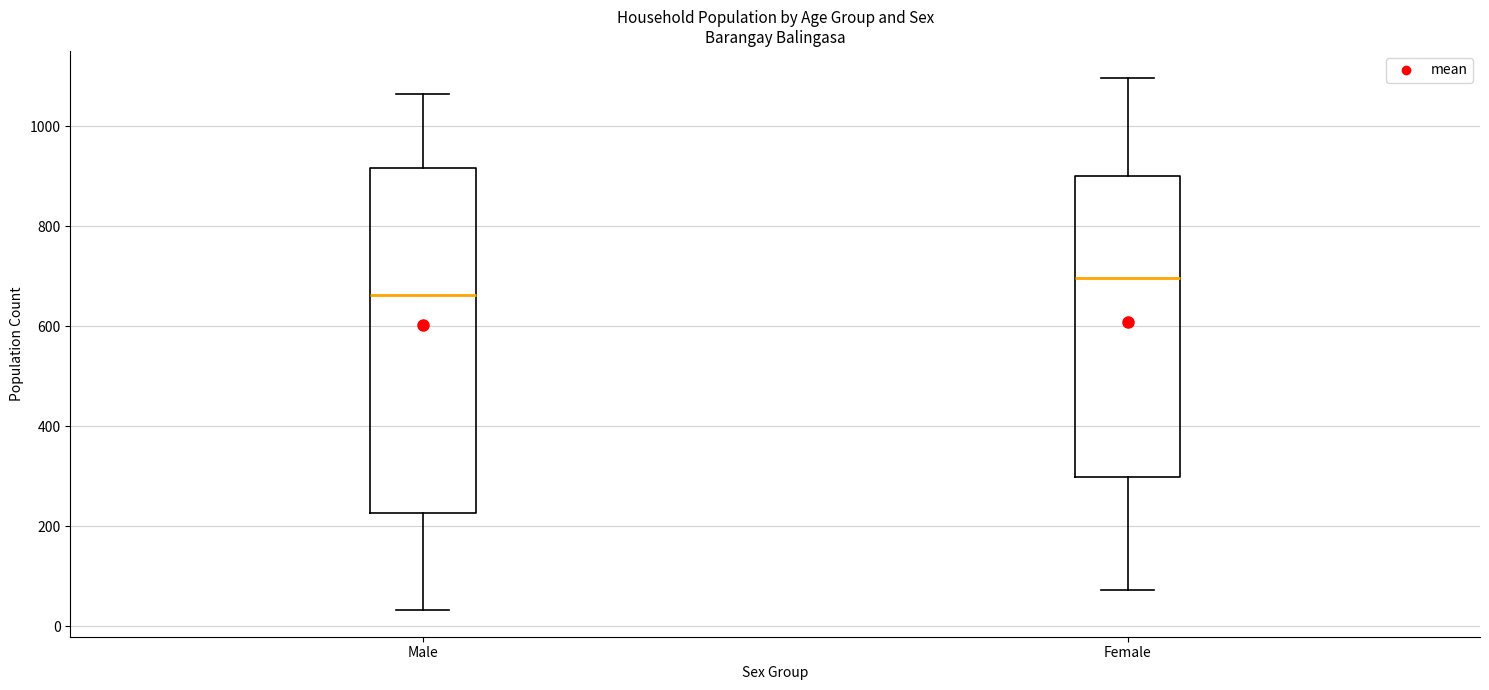

Reading left to right, transcribe this box plot: for each box, give where its median line is, the range the box spans, and where its two whiskers end, as read against the y-axis. The values are not printed on the chart, so give them approximately, as read against the axis.

Male: median 660, box 220 to 920, whiskers 40 to 1060
Female: median 700, box 300 to 900, whiskers 80 to 1100